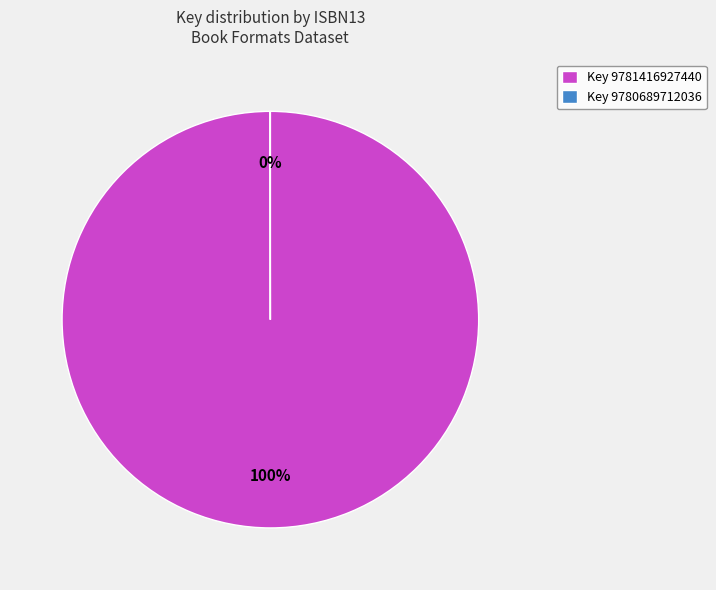

Which slice represents more than half of the pie?

Key 9781416927440